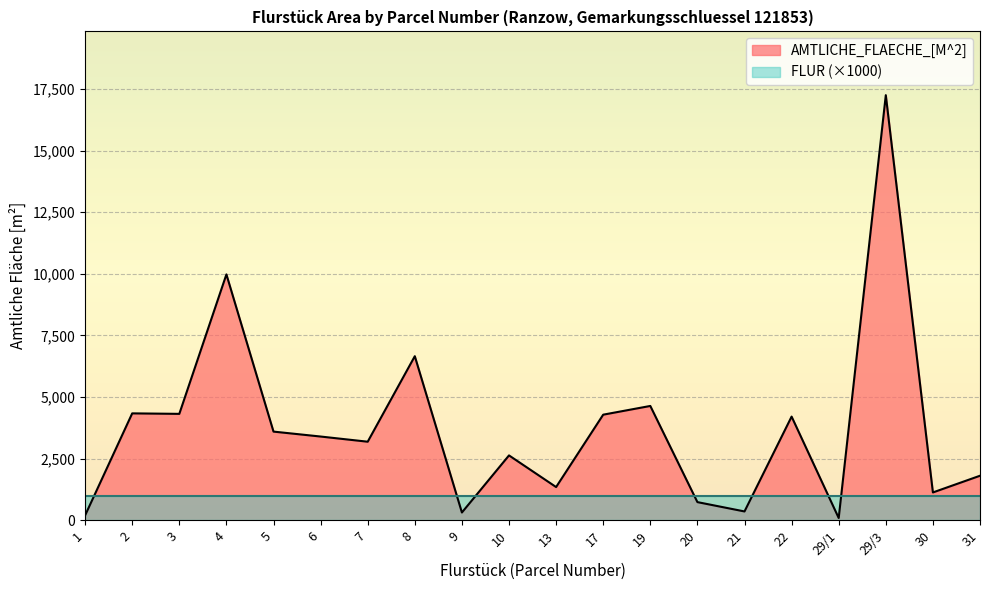

Is it true that the value at 21 is 360?

True